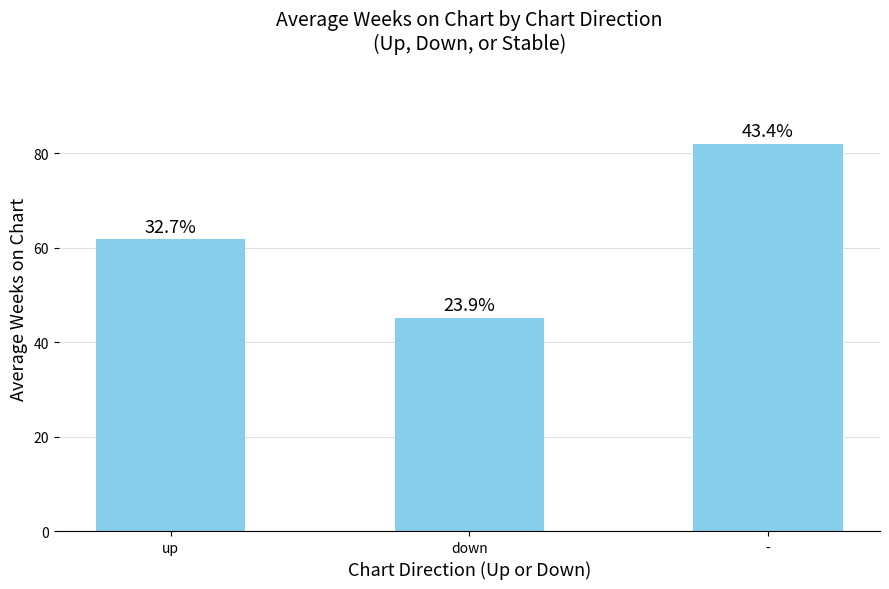

Between down and -, which is larger?

-